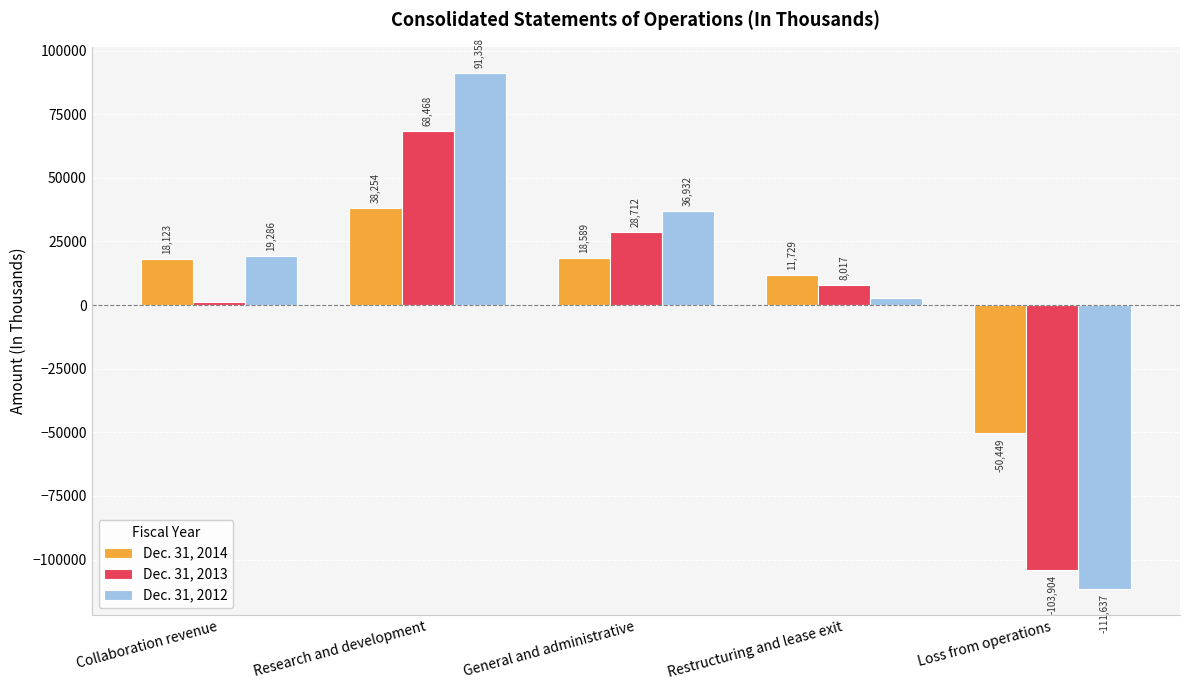

Reading right to left, transcribe all the data shown in this chart.

Dec. 31, 2014: -50449	11729	18589	38254	18123
Dec. 31, 2013: -103904	8017	28712	68468	1293
Dec. 31, 2012: -111637	2633	36932	91358	19286